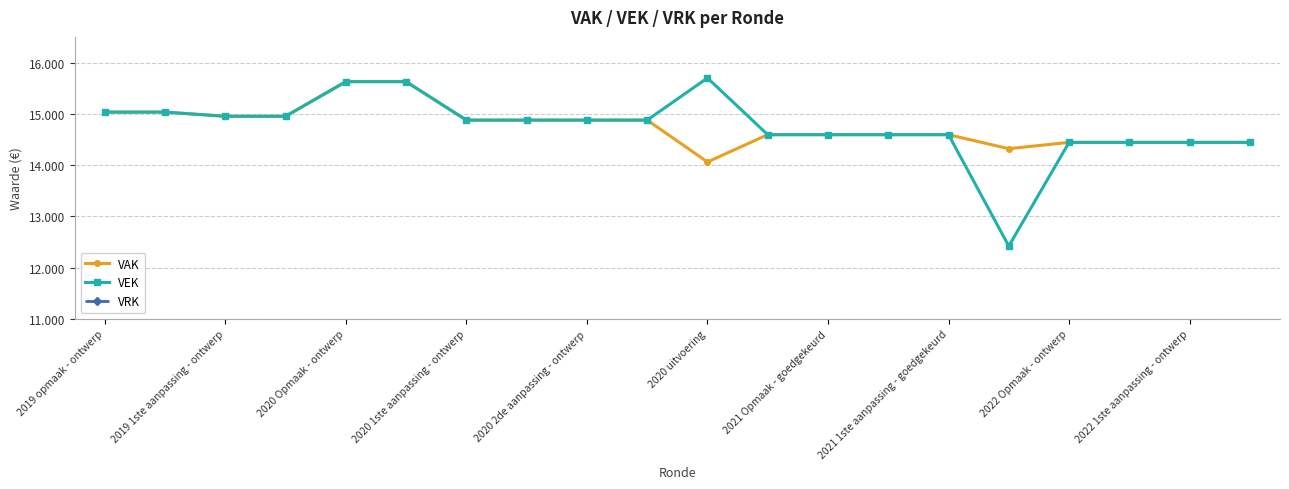

Does the chart display data point markers on the line(s)?

Yes